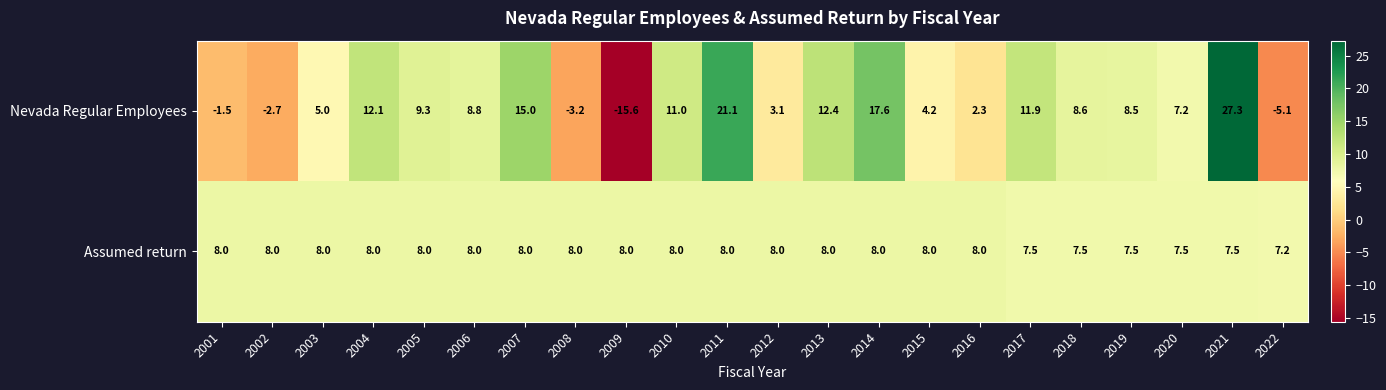

What is the total value across all series at 2010?

19.0